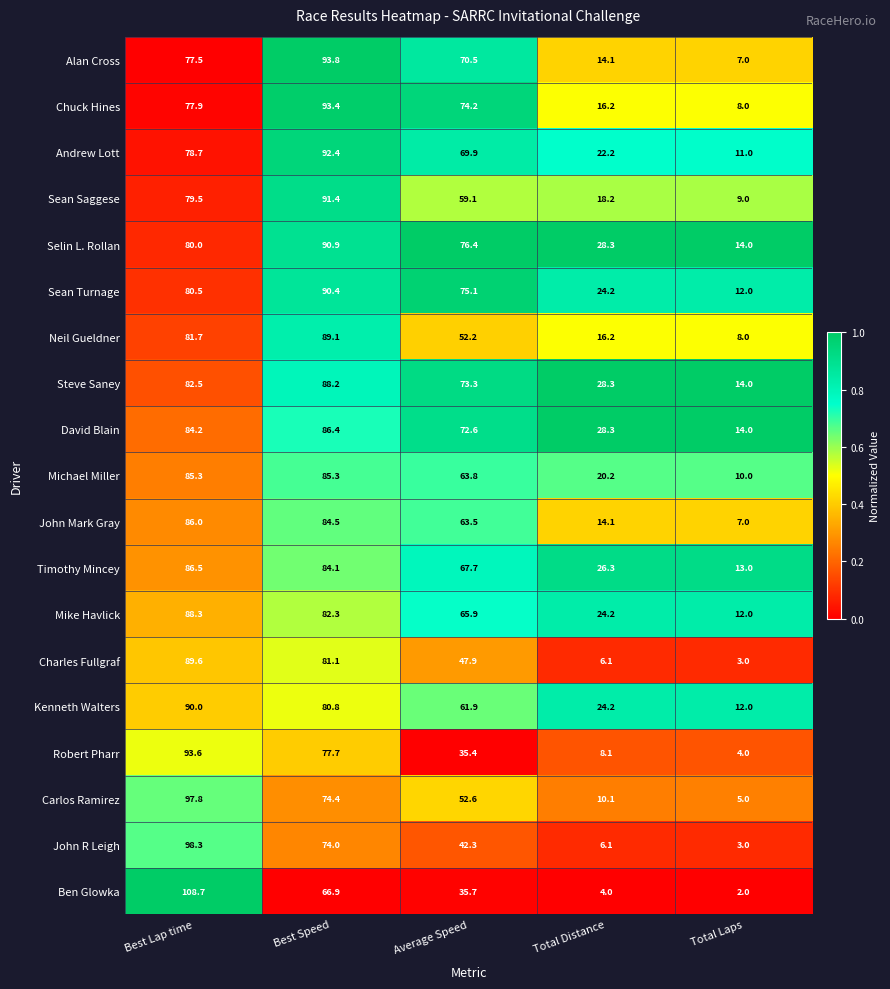

Where does the John R Leigh series first go above 42?

Best Lap time